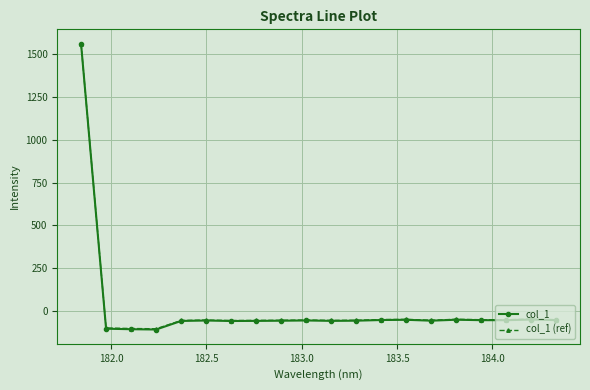

True or false: col_1 (ref) has more than 1 interior local peaks.

True